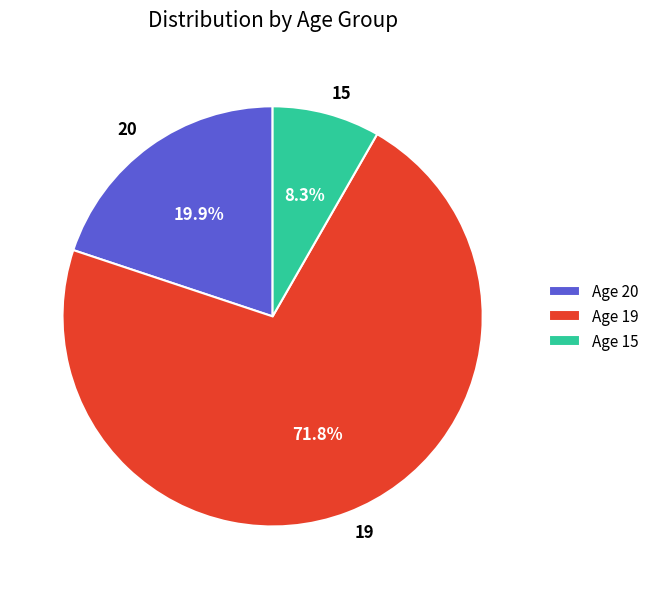

Approximately how many times larger is the value at 19 compared to 20?

3.6